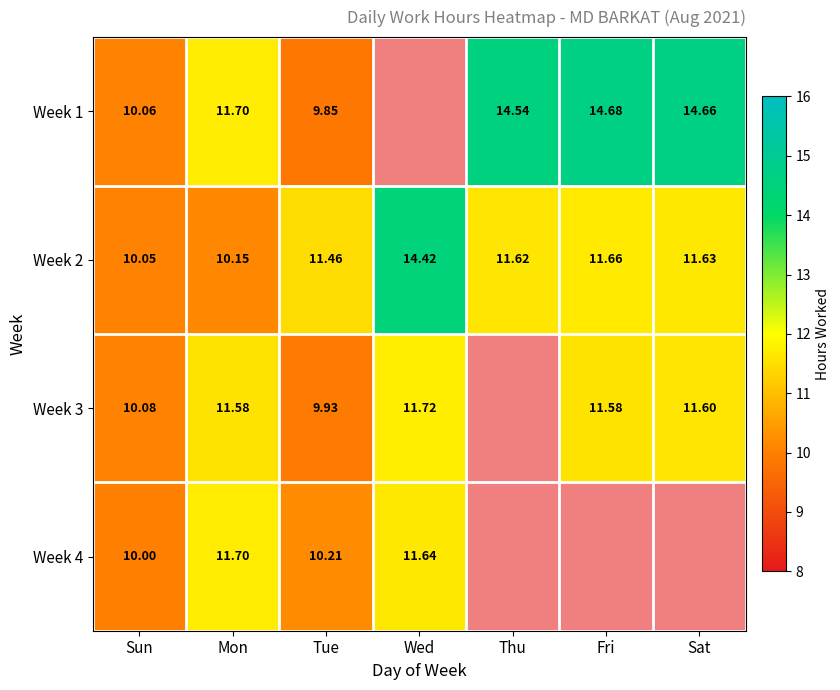

At which category is the sum across all series the highest?

Mon